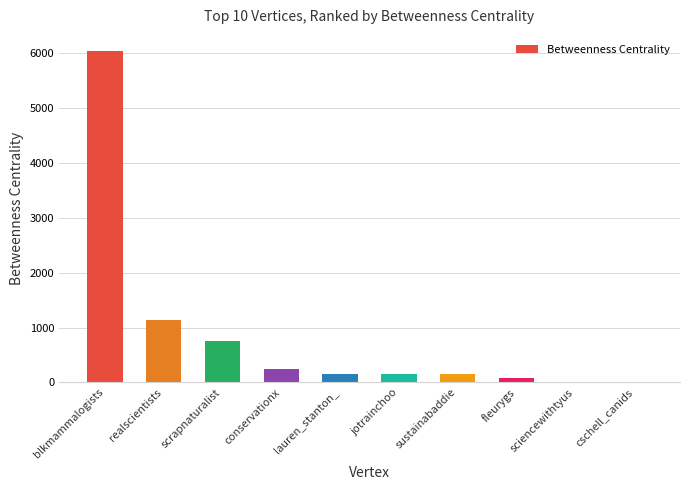

What is the ratio of the value at scrapnaturalist to the value at cschell_canids?

47.1